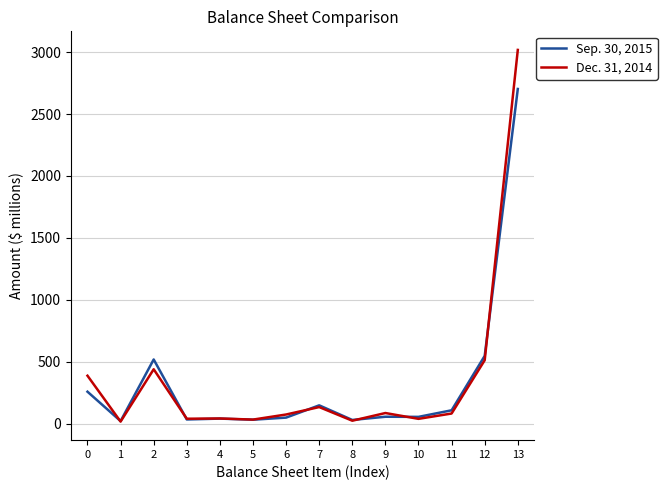

The value of Dec. 31, 2014 at 13 is 2070. True or false?

False